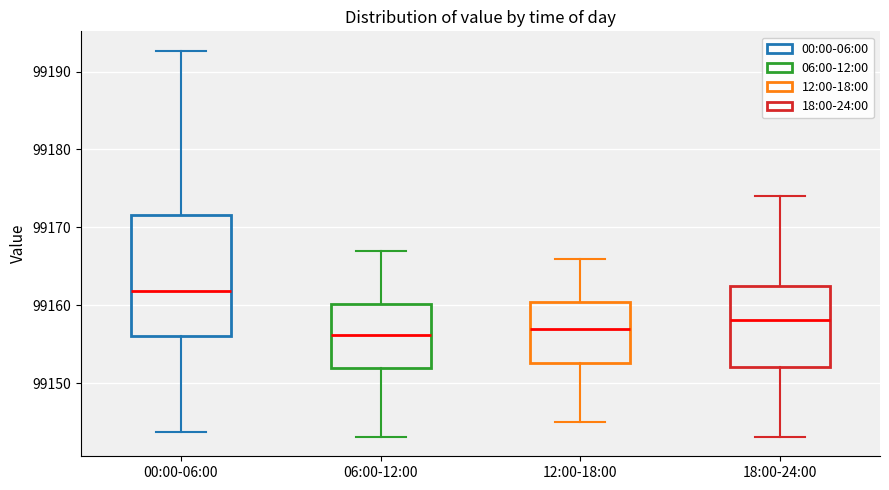

Reading left to right, read every box against the y-axis: the position of its median line, the range the box covers, and the ends of its whiskers. The values are not printed on the chart, so give them approximately, as read against the axis.

00:00-06:00: median 99162, box 99156 to 99172, whiskers 99144 to 99193
06:00-12:00: median 99156, box 99152 to 99160, whiskers 99143 to 99167
12:00-18:00: median 99157, box 99153 to 99160, whiskers 99145 to 99166
18:00-24:00: median 99158, box 99152 to 99163, whiskers 99143 to 99174